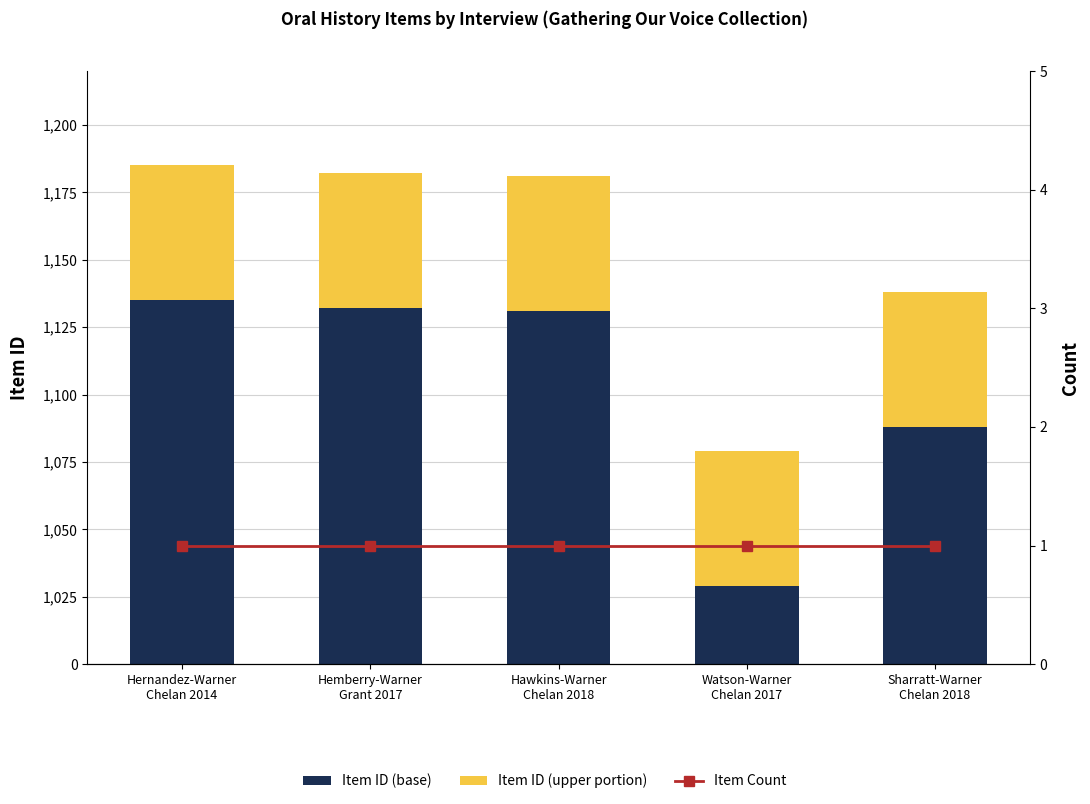

What is the greatest value displayed?

135